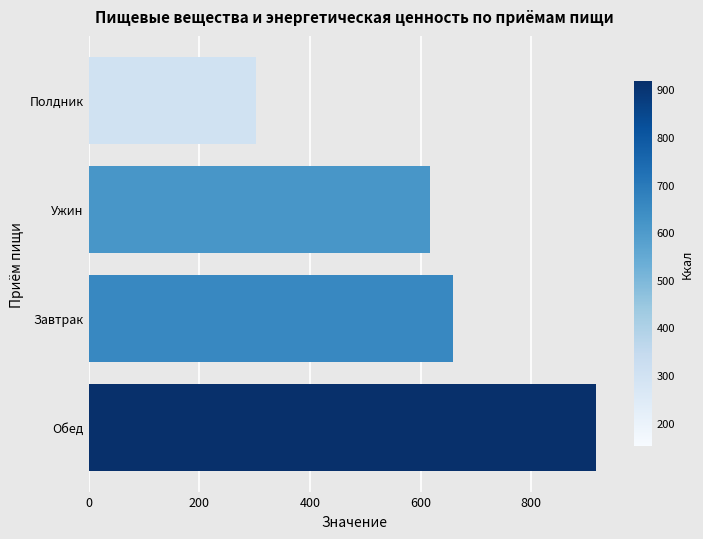

Which label corresponds to the smallest value in the chart?

Полдник